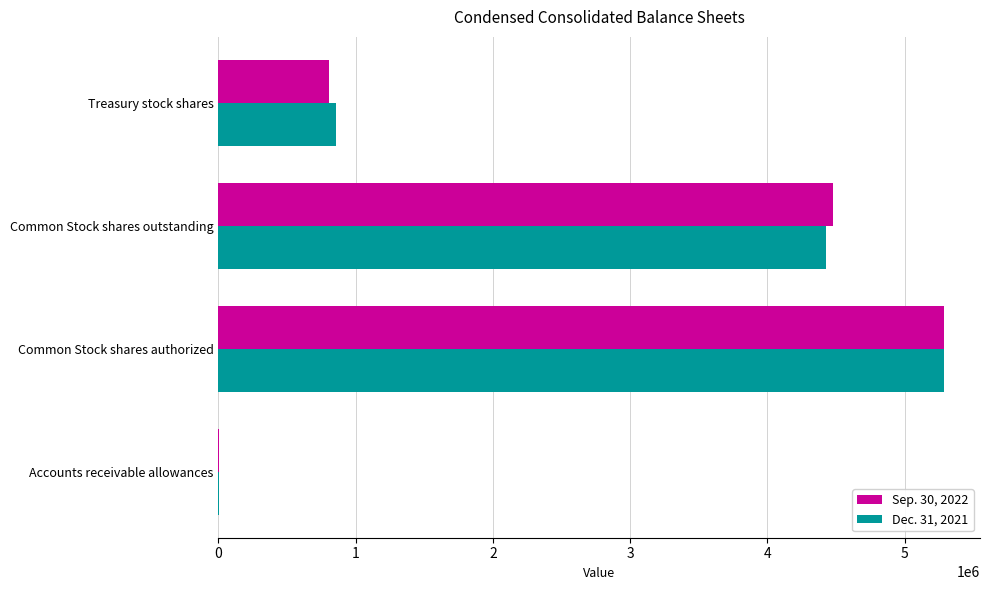

Between Common Stock shares outstanding and Treasury stock shares, which series saw the biggest shift?

Sep. 30, 2022